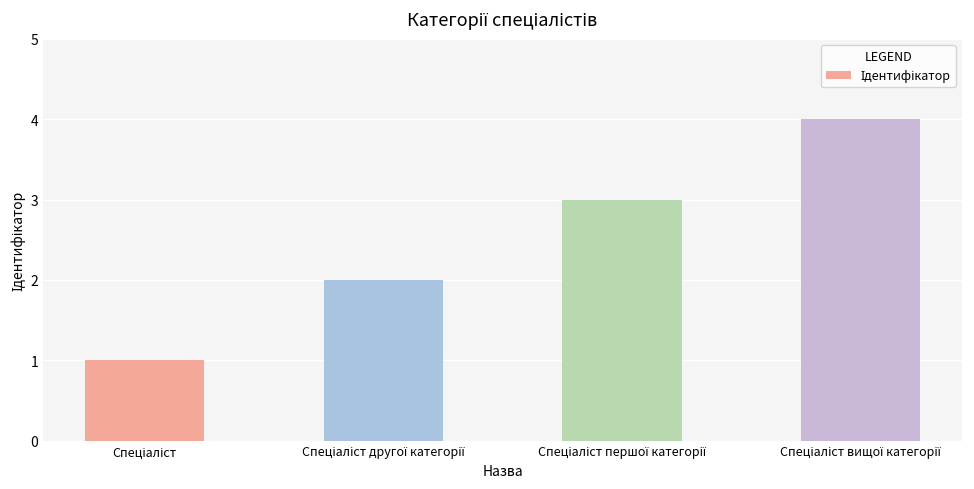

What is the sum of all values?

10